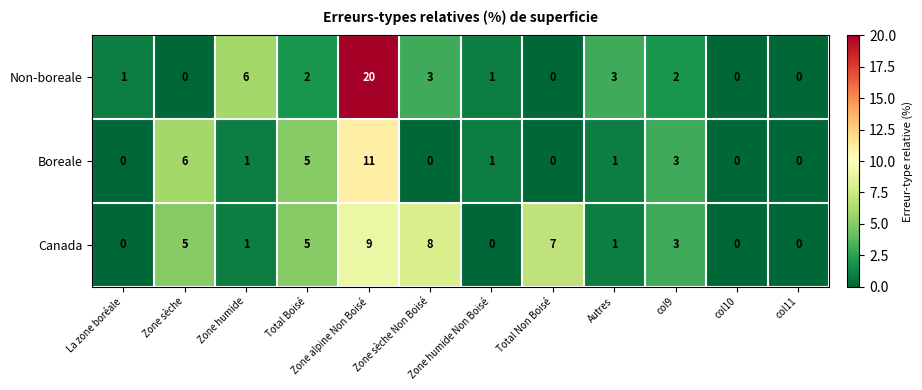

Which series has the largest range (max minus min)?

Non-boreale